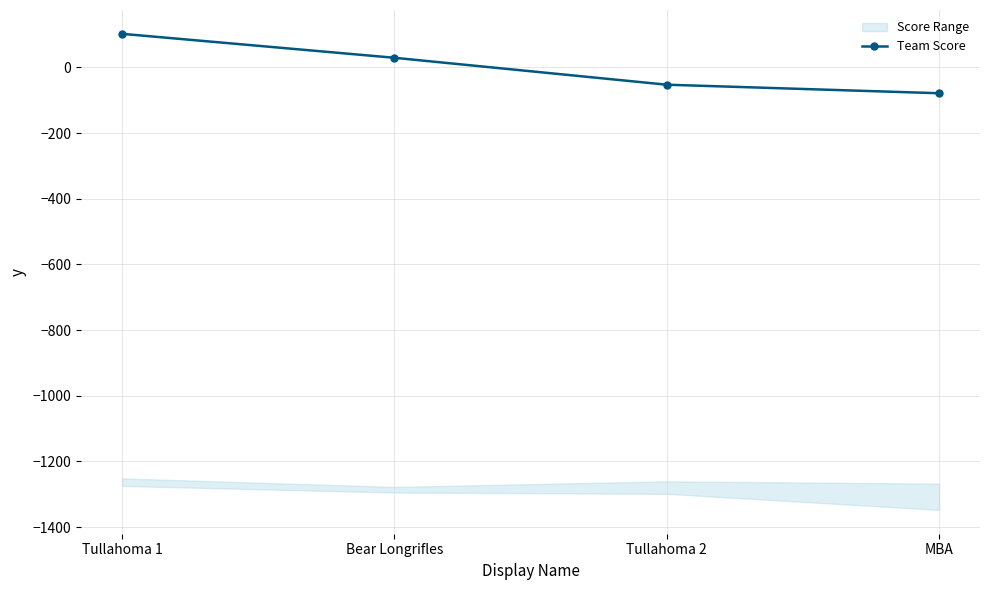

True or false: the data has more than 2 interior local peaks.

False